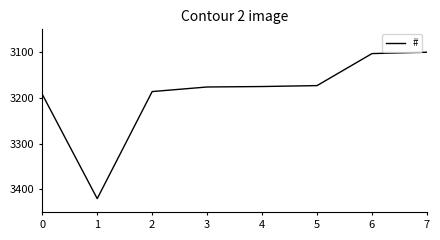

At which category does the data reach its first local peak?

1